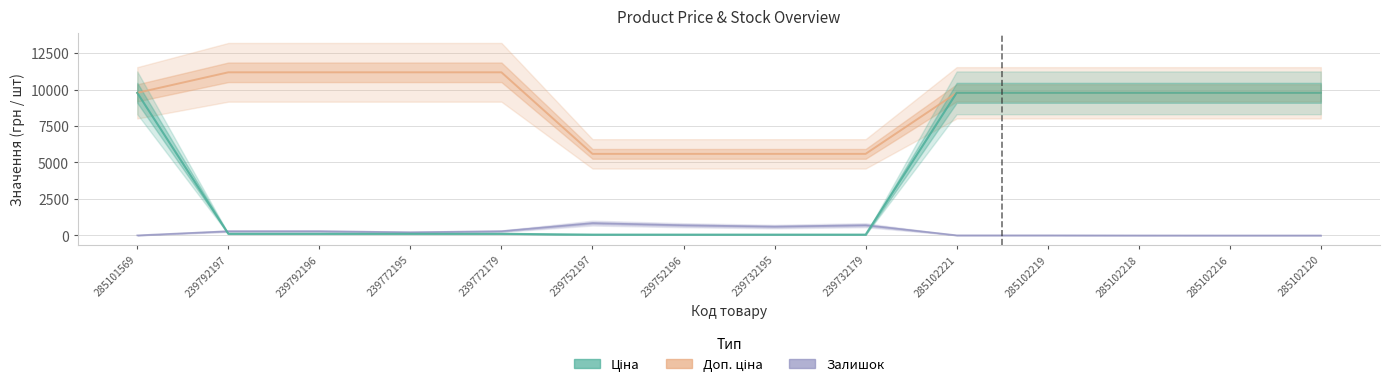

How many lines are shown in the chart?

3